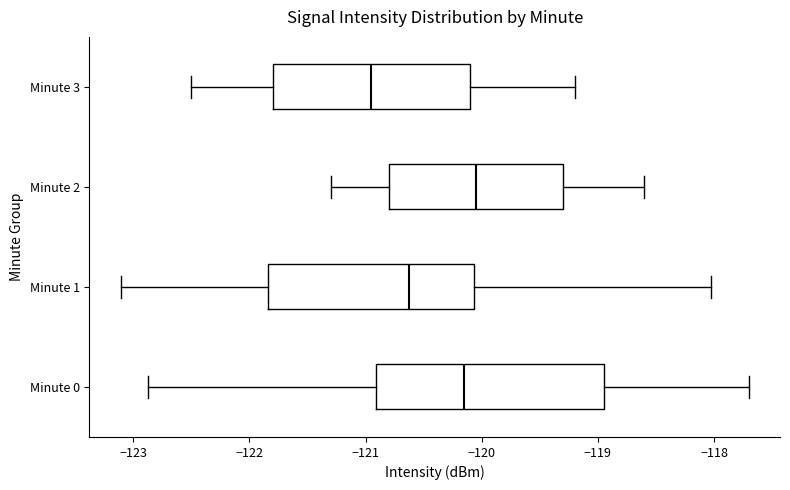

Where does the median line of the box for Minute 0 sit on the x-axis? The values are not printed on the chart, so give them approximately, as read against the axis.

-120.2